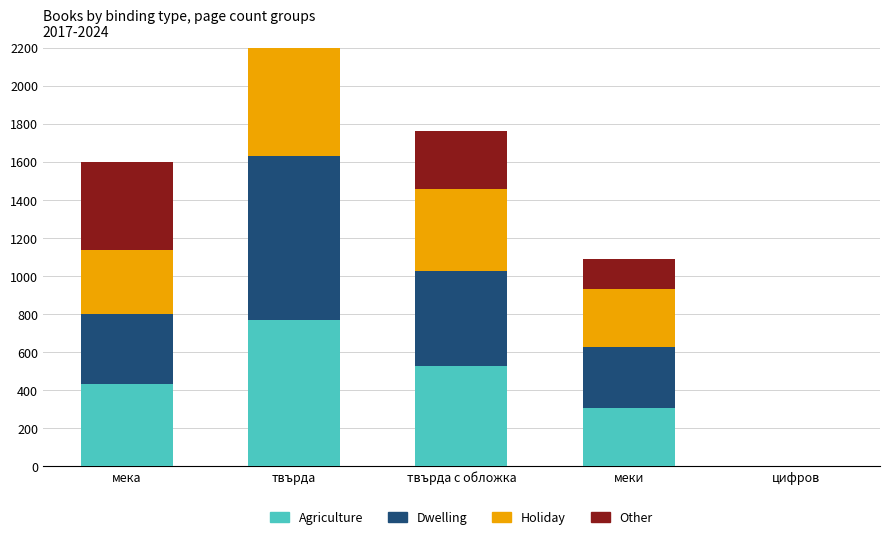

Between твърда and меки, which is larger?

твърда